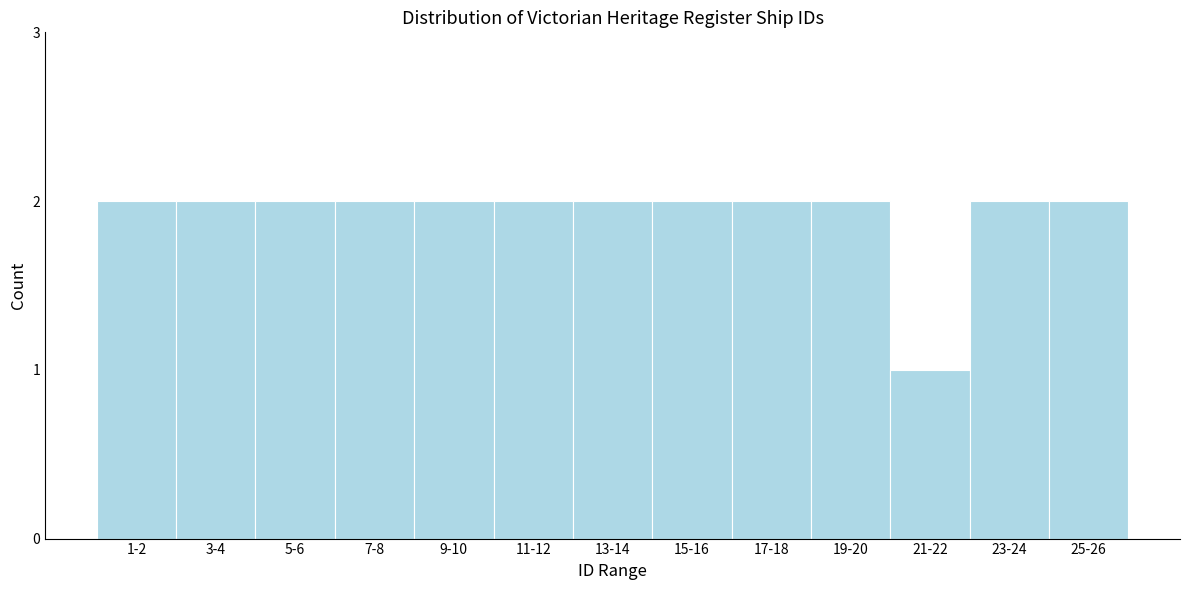

Reading left to right, what are all the values shown in this chart?

1-2=2	3-4=2	5-6=2	7-8=2	9-10=2	11-12=2	13-14=2	15-16=2	17-18=2	19-20=2	21-22=1	23-24=2	25-26=2